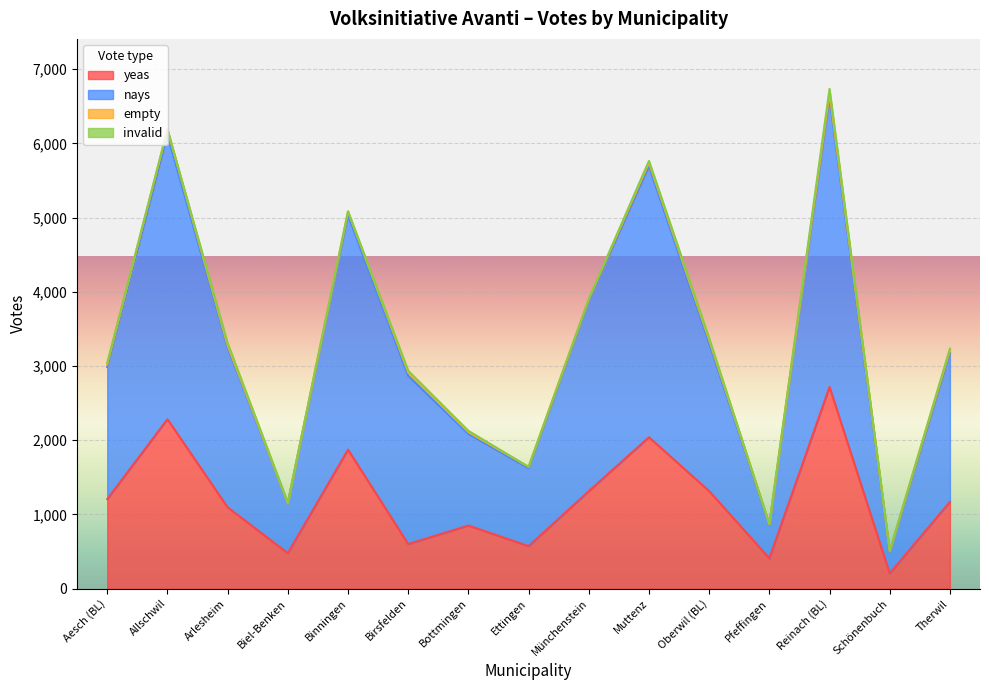

What is the sum of the yeas values at Reinach (BL) and Schönenbuch?

2925